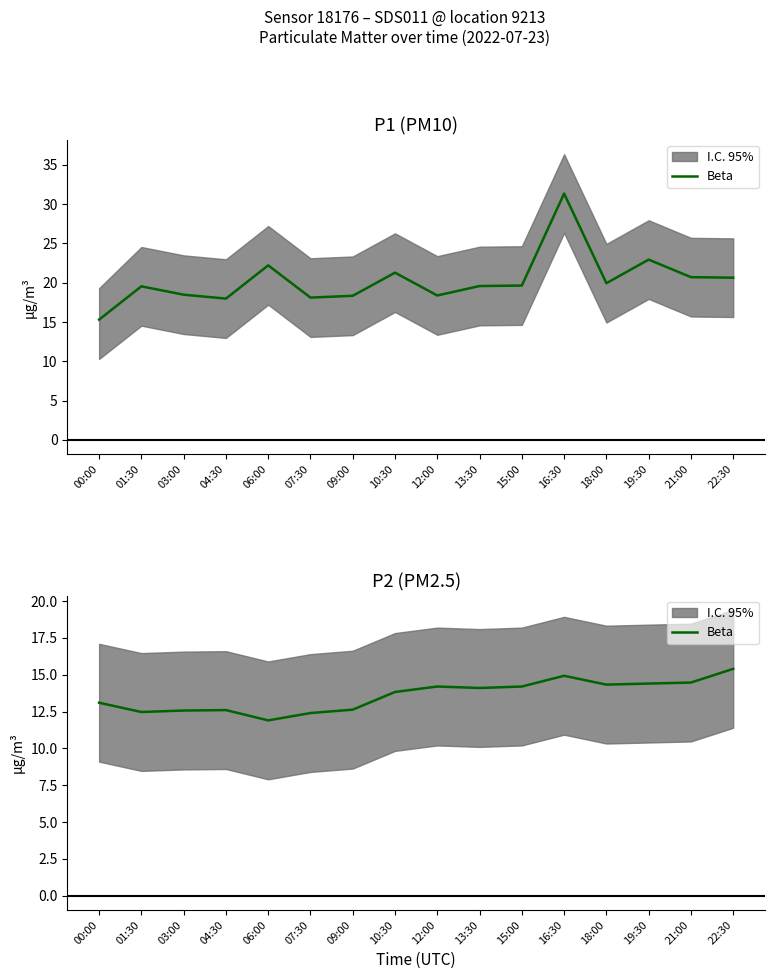

How many interior local valleys (lower than both neighbors) does the data have?

4